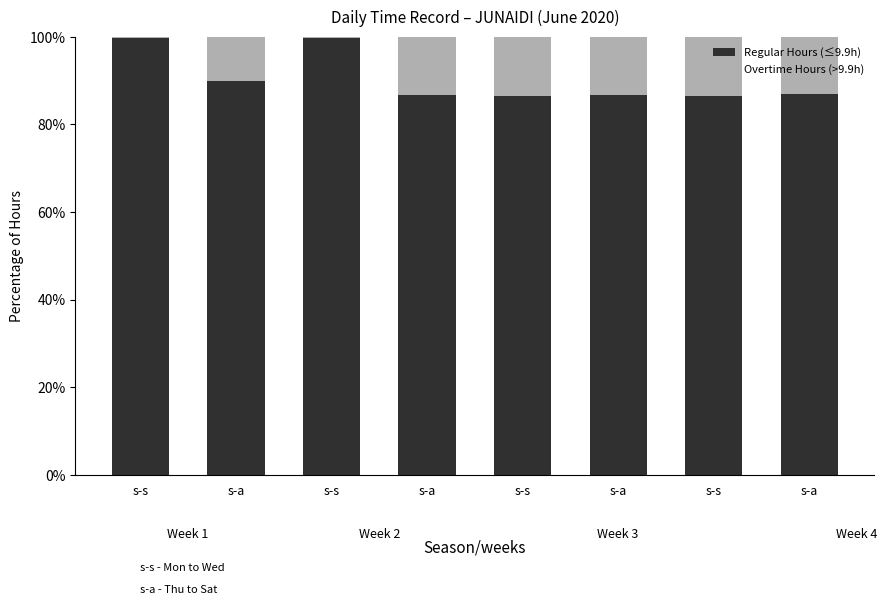

What are all the series names shown in the legend?

Regular Hours (≤9.9h), Overtime Hours (>9.9h)